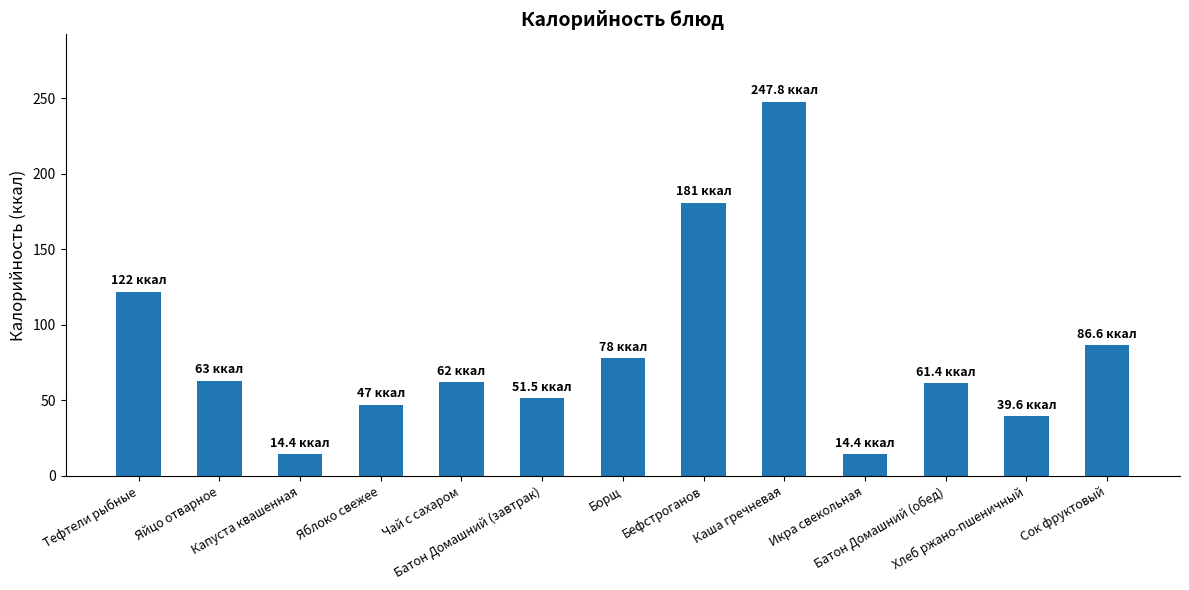

What is the minimum value shown in the chart?

14.4